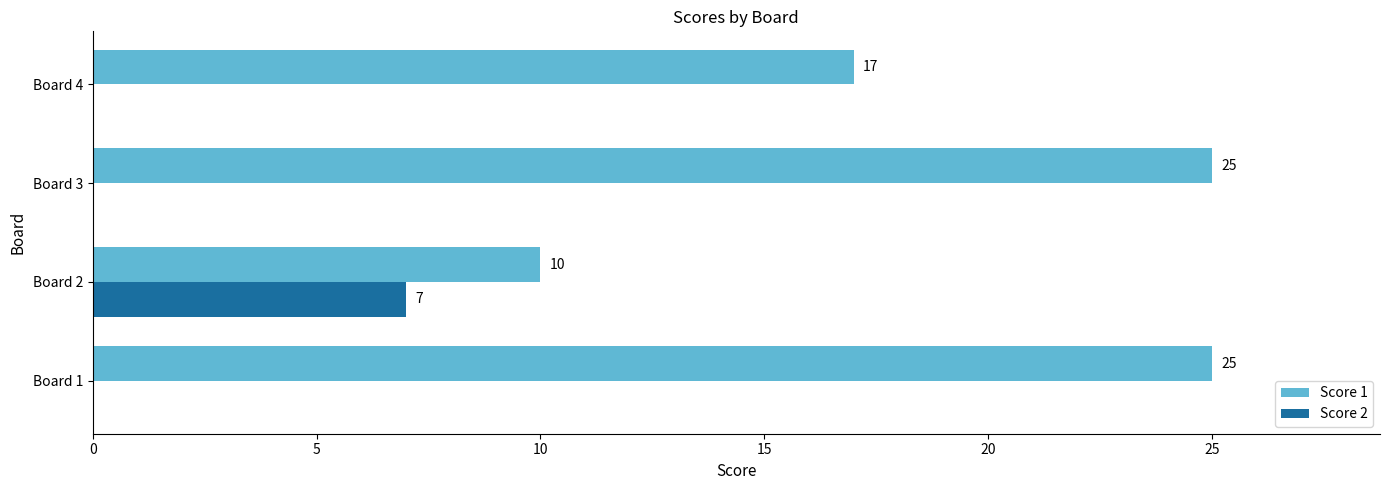

True or false: Score 2 has a value of 3 at Board 1.

False